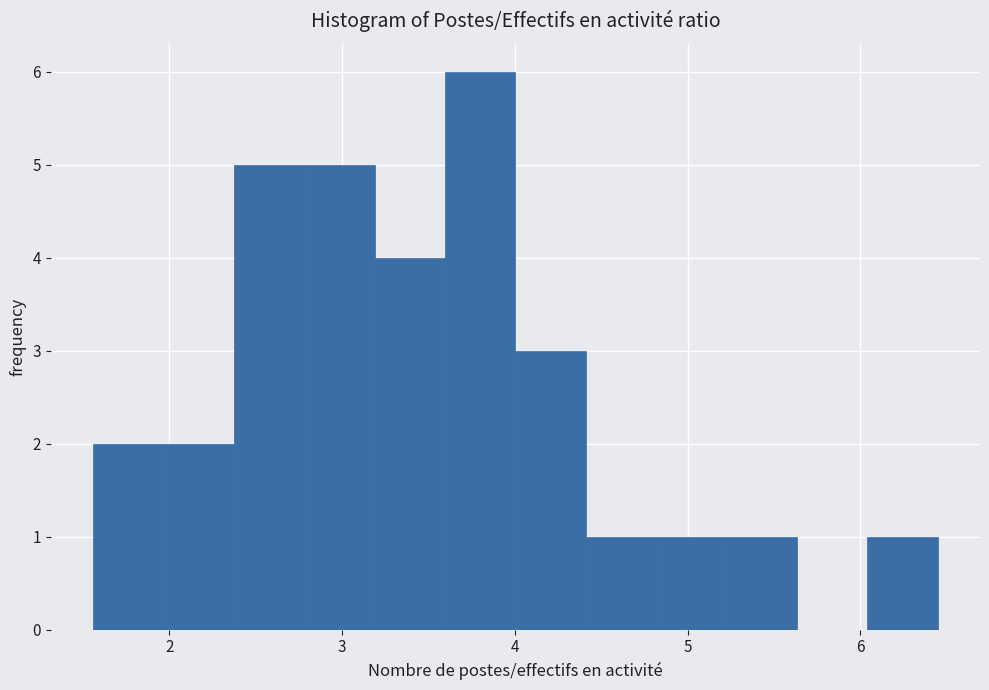

What is the height of the bar covering 1.6 to 2.0 on the x-axis? Neither the bar edges nor the heights are printed on the chart, so give them approximately, as read against the axes.

2